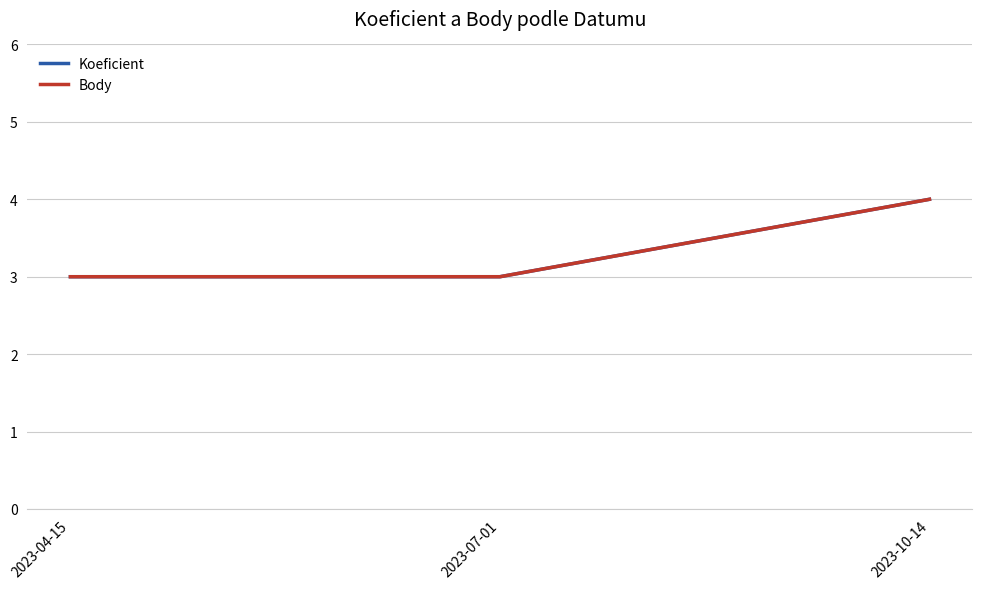

Does the chart display data point markers on the line(s)?

No